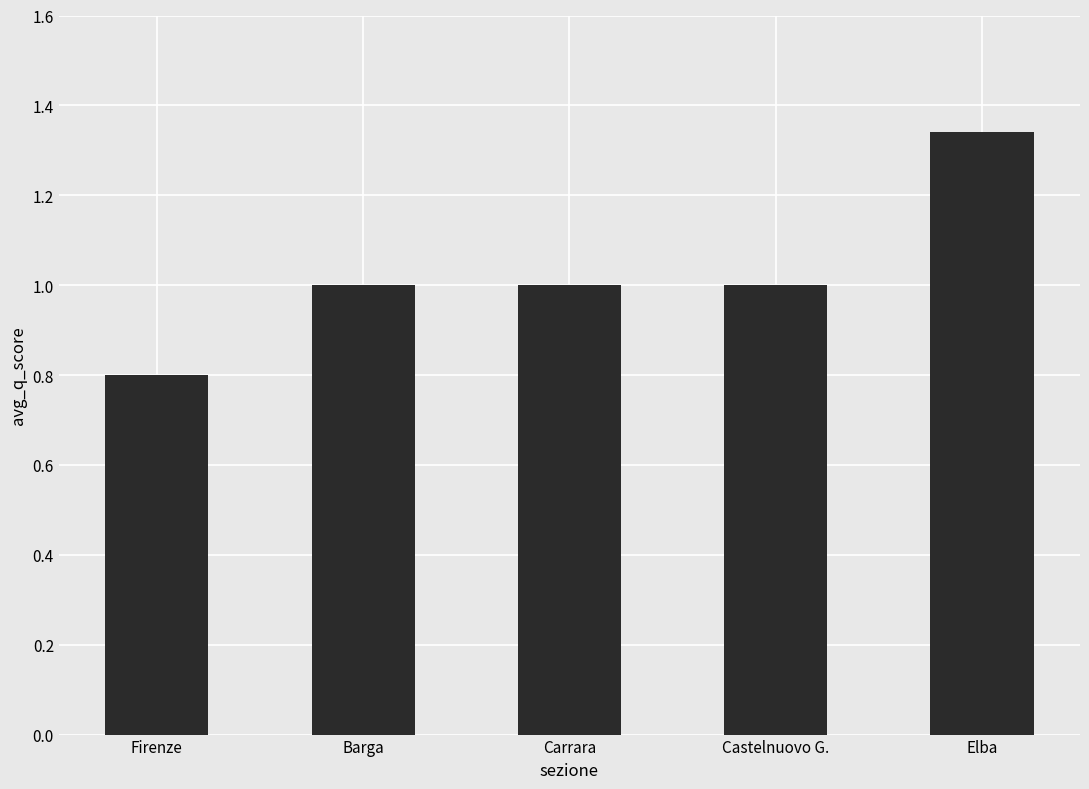

What is the label of the 2nd bar from the right?

Castelnuovo G.